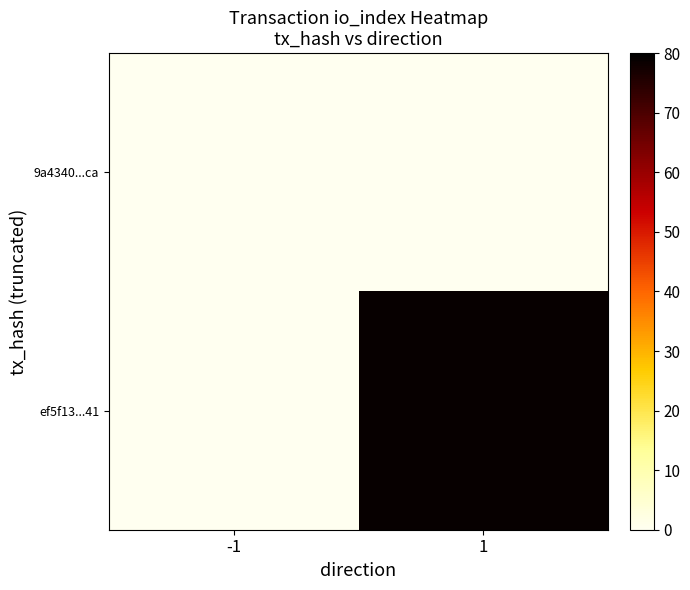

Rank the series by their average value, from highest to lowest.

ef5f13...41, 9a4340...ca